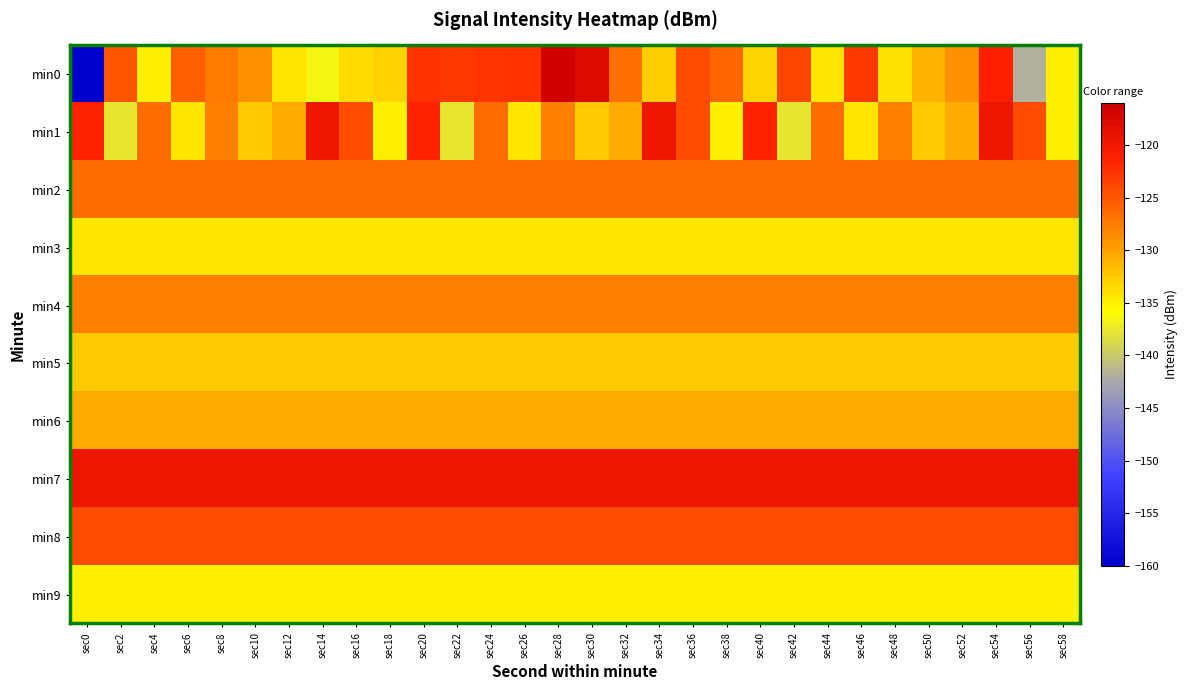

Between sec12 and sec50, which series saw the biggest shift?

min0